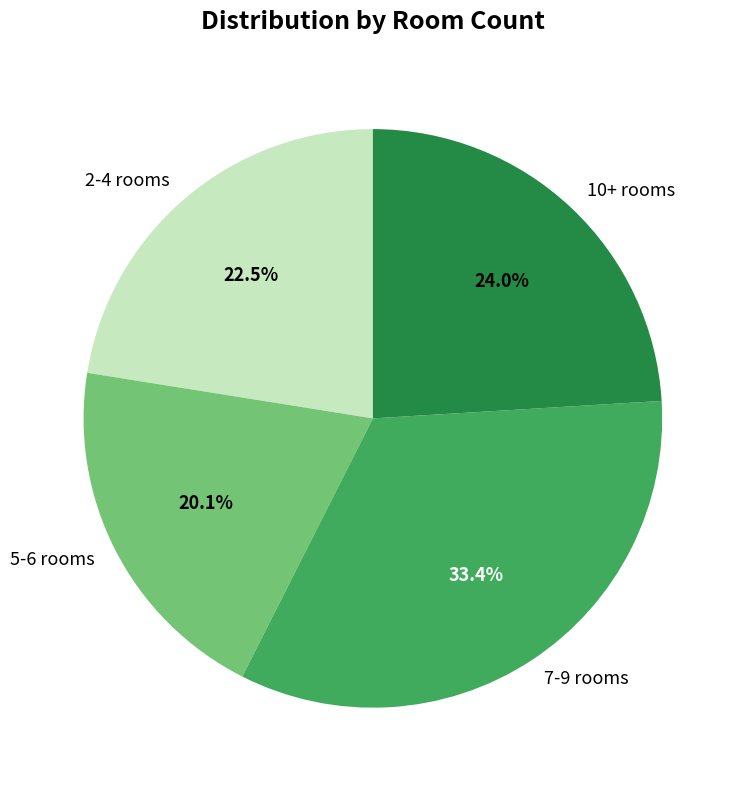

Which category has the biggest portion of the pie?

7-9 rooms